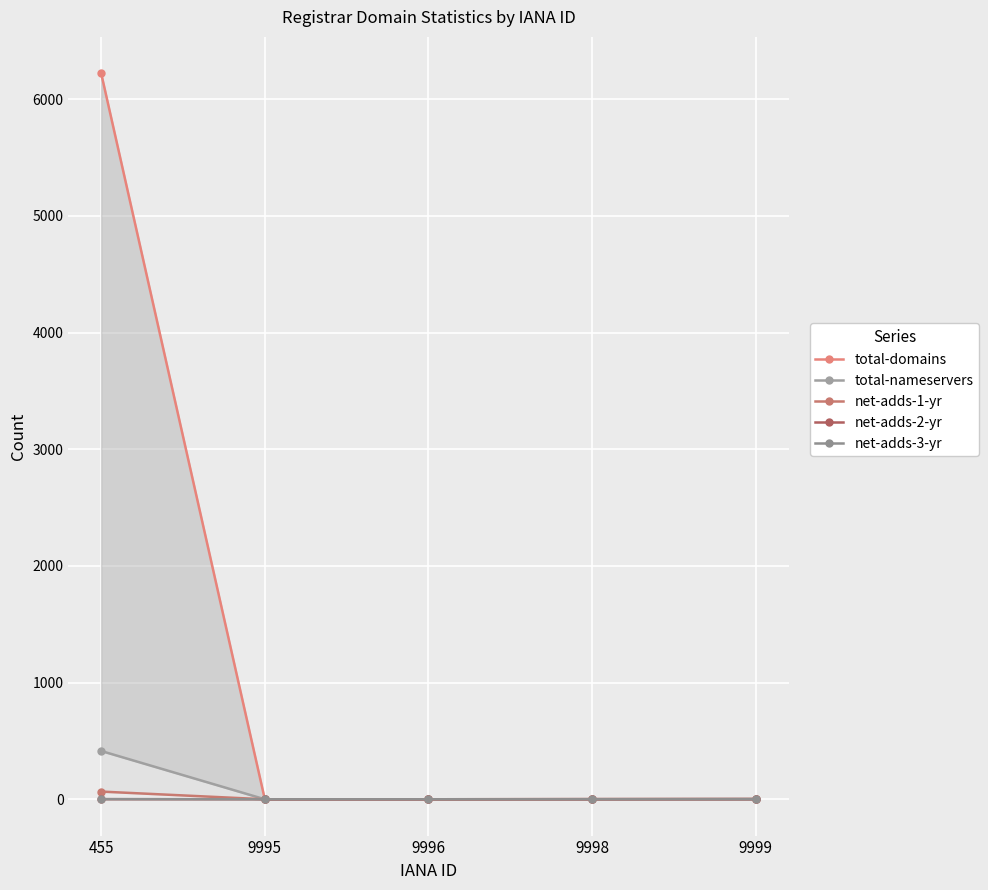

What is the sum of all net-adds-1-yr values?

66